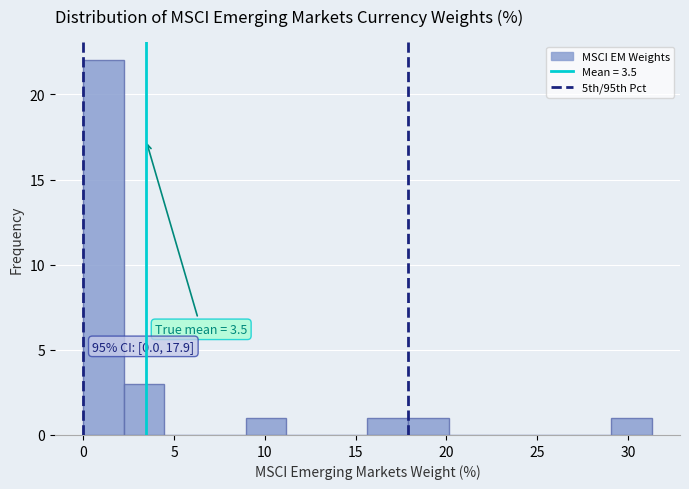

Over which range of the x-axis is the bar tallest?

0.0 to 2.0